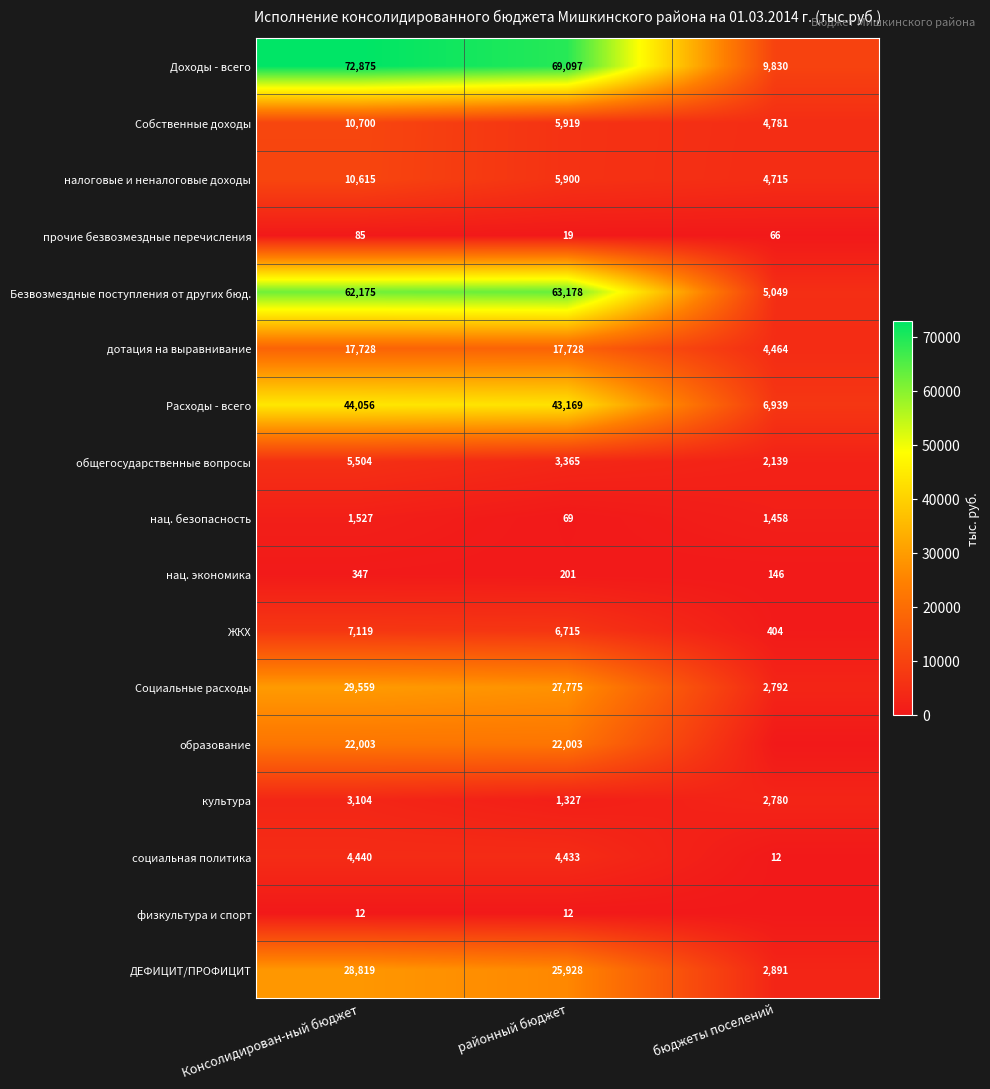

What is the difference between the highest and lowest values at районный бюджет?

69085